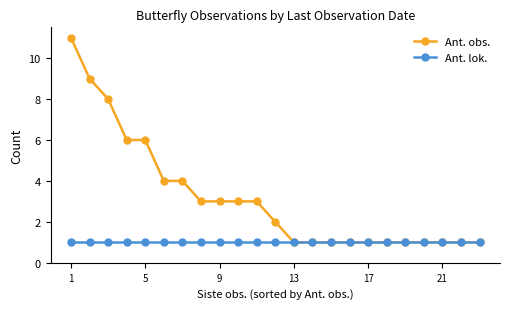

Which series has the largest total across all categories?

Ant. obs.